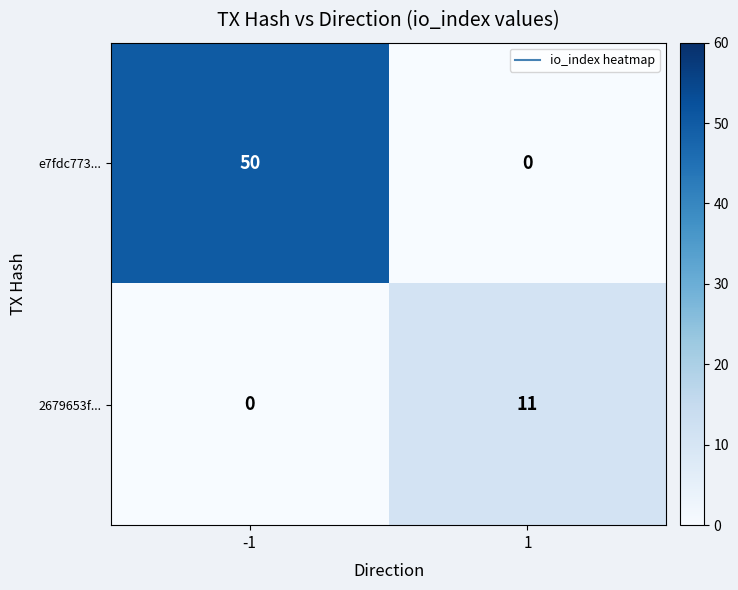

Count the number of categories in the chart.

2